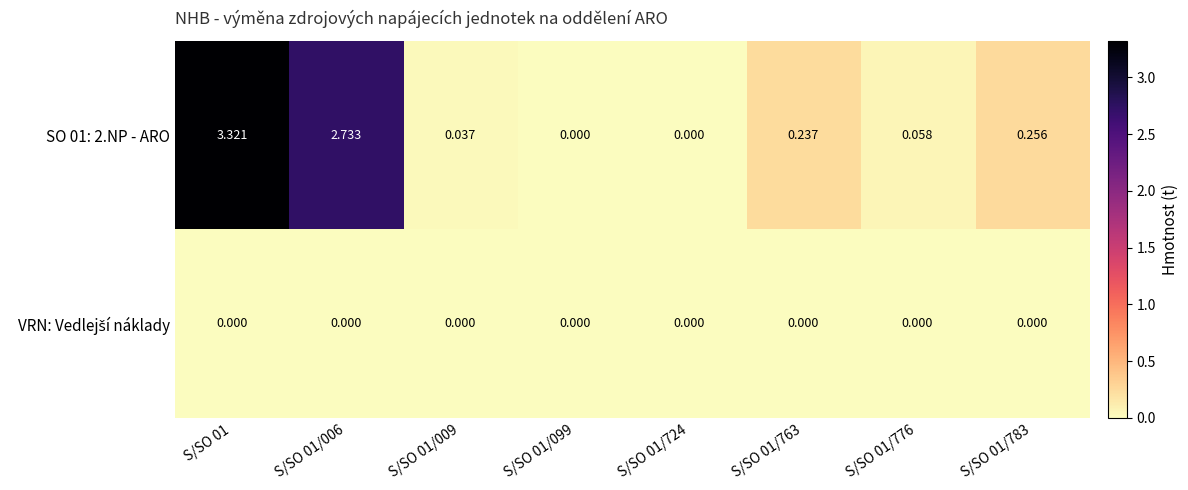

Rank the series at S/SO 01/724 from lowest to highest value.

SO 01: 2.NP - ARO, VRN: Vedlejší náklady